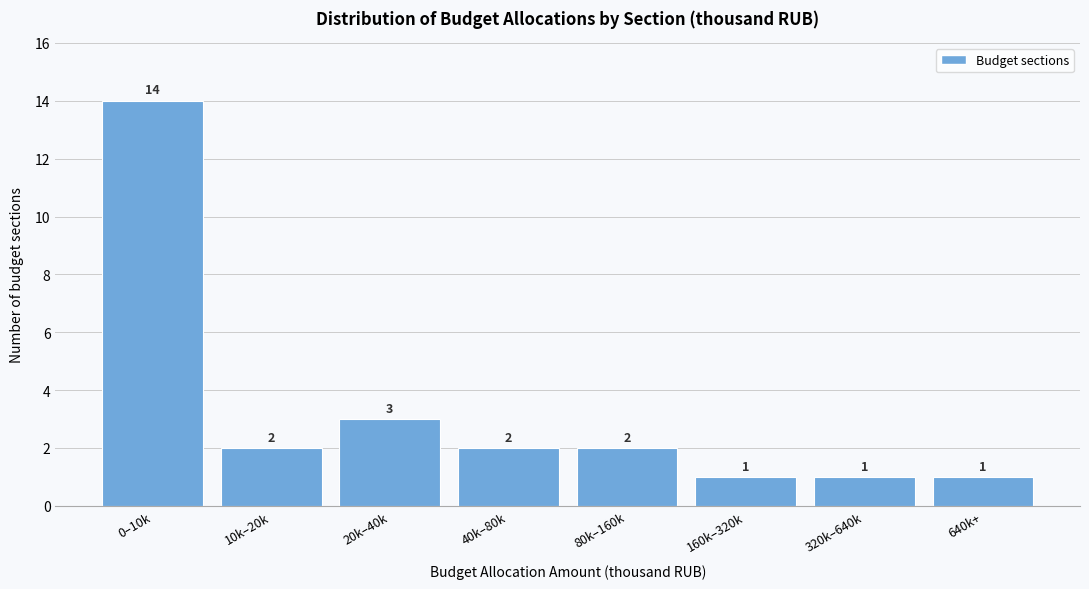

Reading right to left, transcribe all the data shown in this chart.

1	1	1	2	2	3	2	14